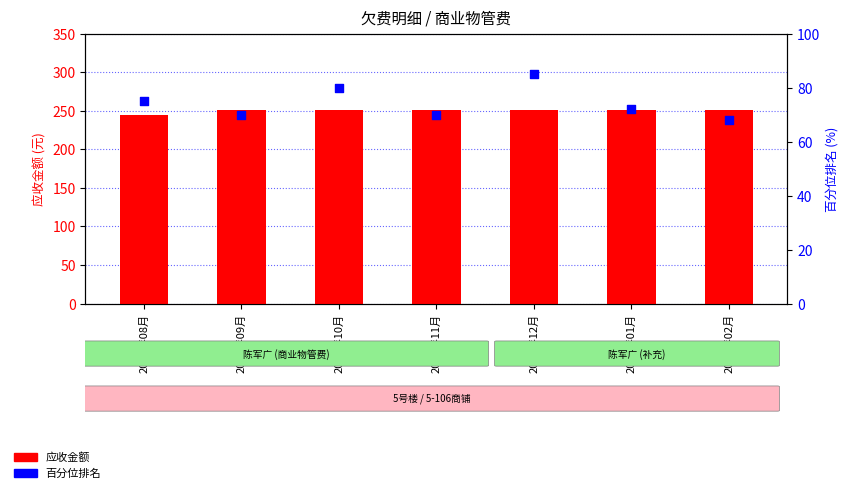

Which series reaches the minimum Y coordinate?

百分位排名